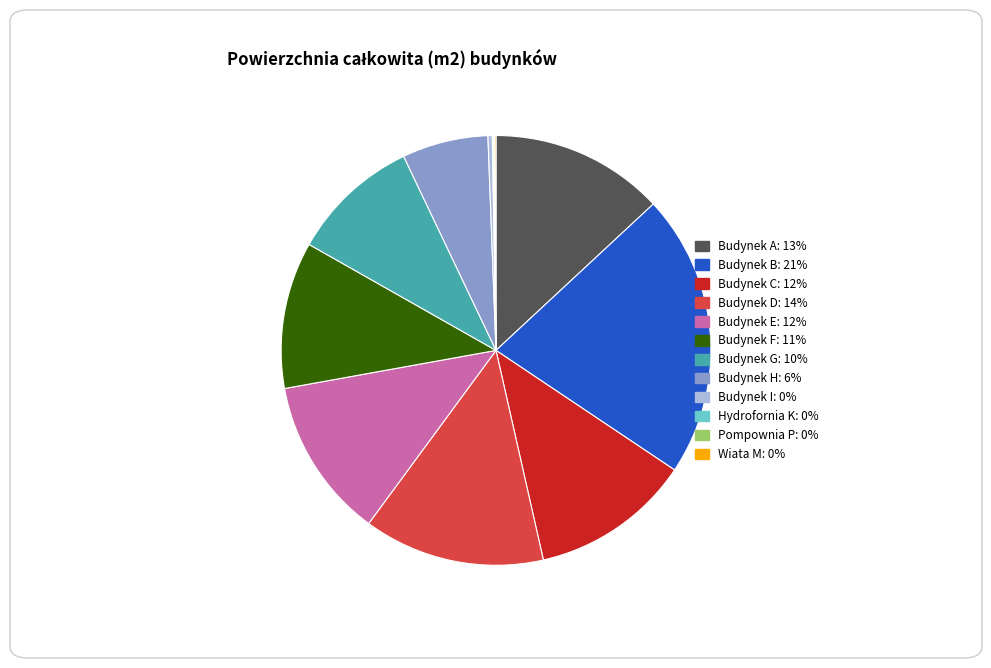

What is the largest slice in the pie chart?

Budynek B